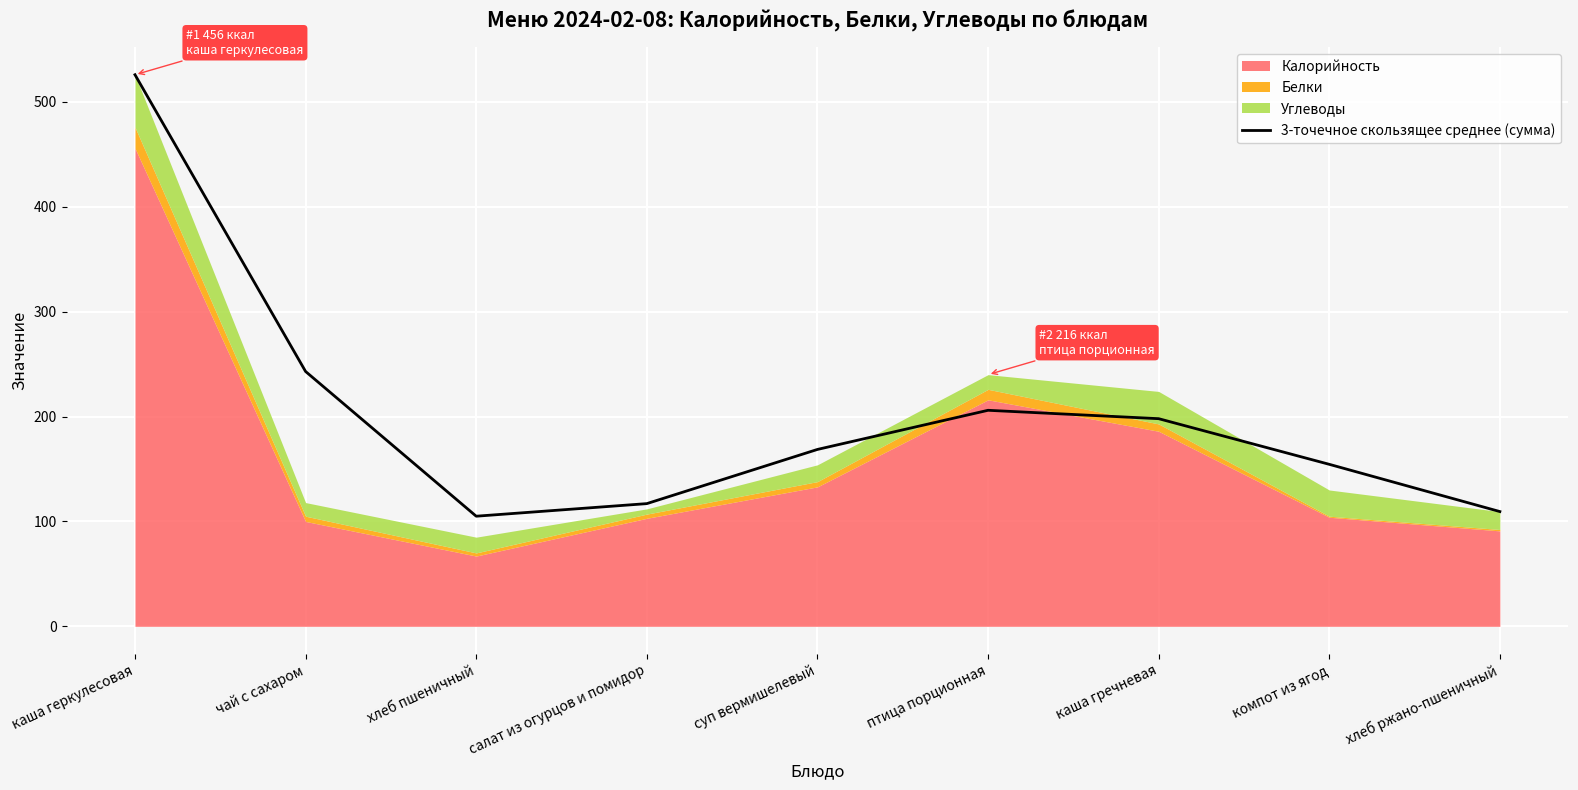

Reading left to right, list all the values displayed in this chart.

526.0	243.0	105.0	117.0	168.7	206.0	198.0	154.5	109.4